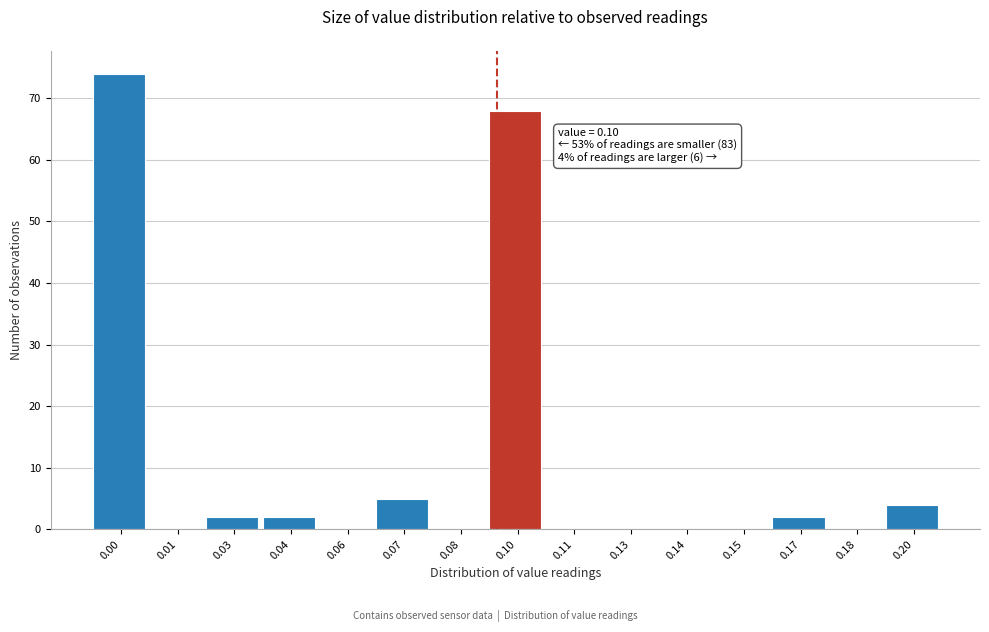

Reading left to right, what are all the values shown in this chart?

0.00=74	0.01=0	0.03=2	0.04=2	0.06=0	0.07=5	0.08=0	0.10=68	0.11=0	0.13=0	0.14=0	0.15=0	0.17=2	0.18=0	0.20=4